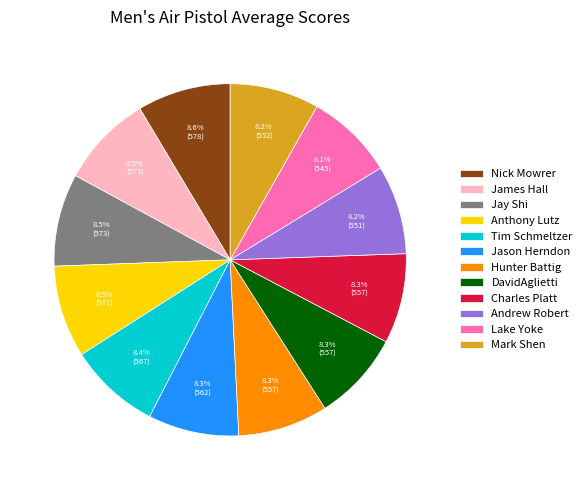

How much of the chart is everything except James Hall?

91.5%